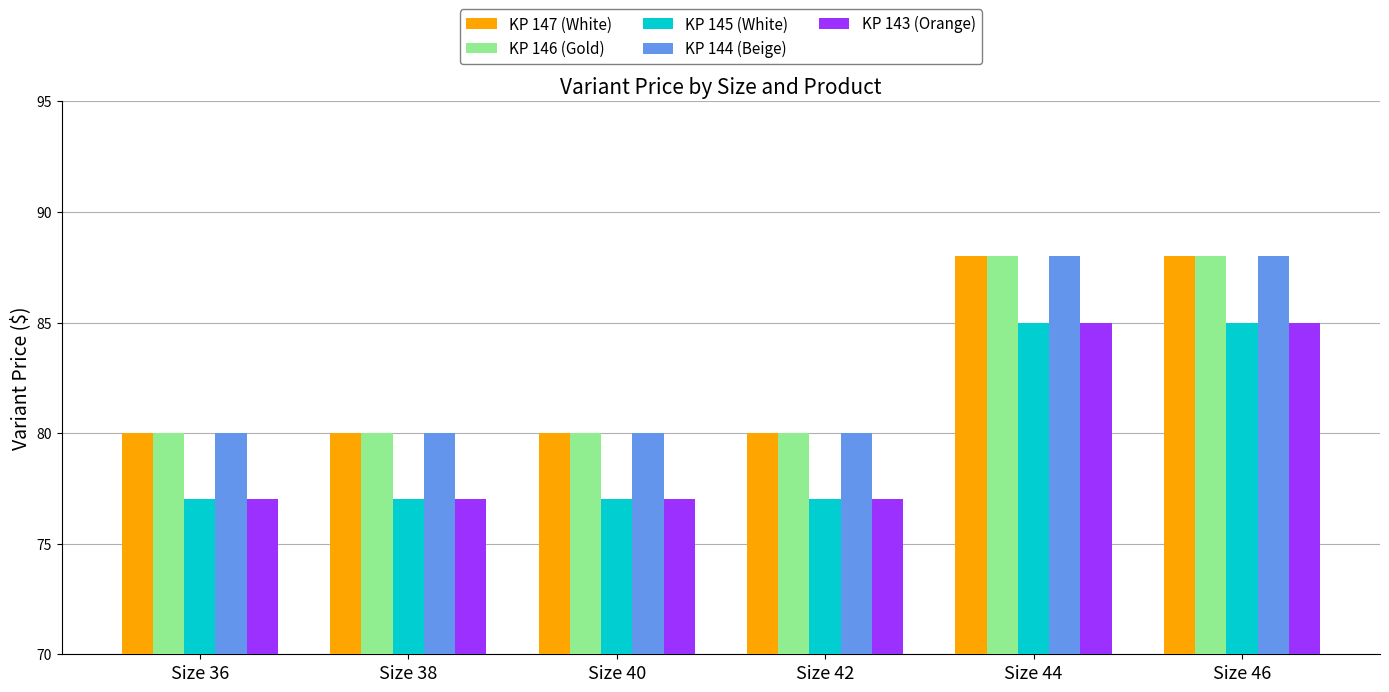

What are all the series names shown in the legend?

KP 147 (White), KP 146 (Gold), KP 145 (White), KP 144 (Beige), KP 143 (Orange)